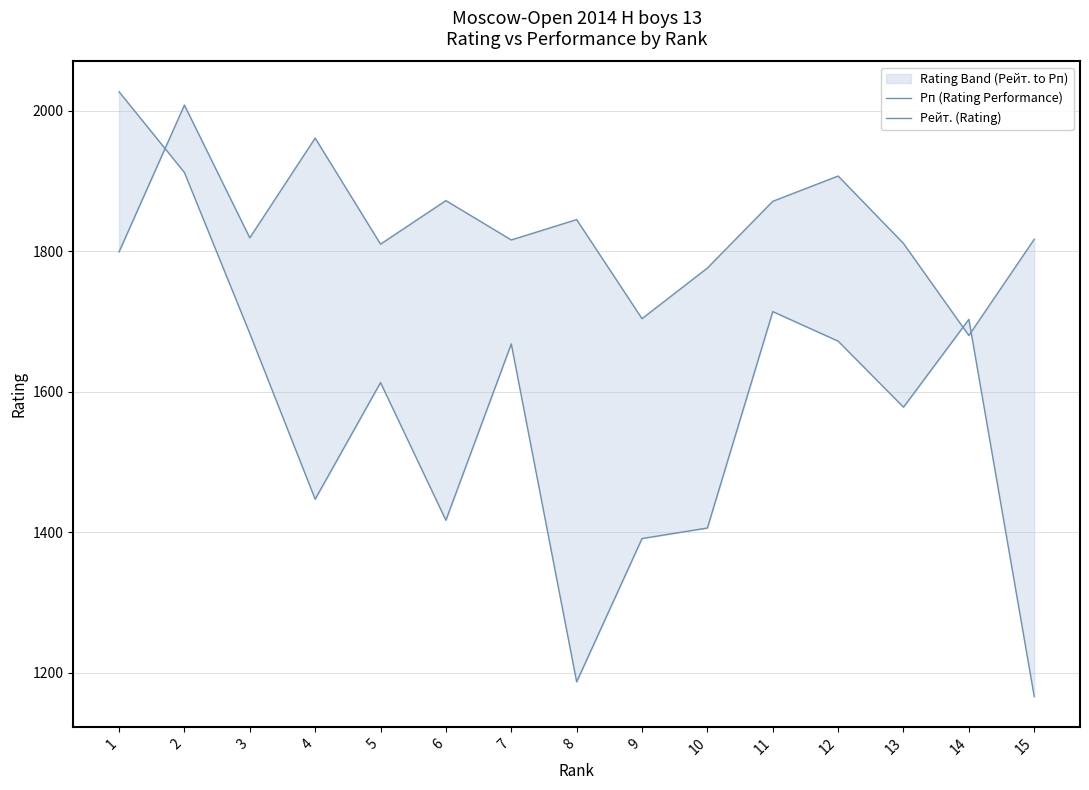

What is the sum of all Рп (Rating Performance) values?

23584